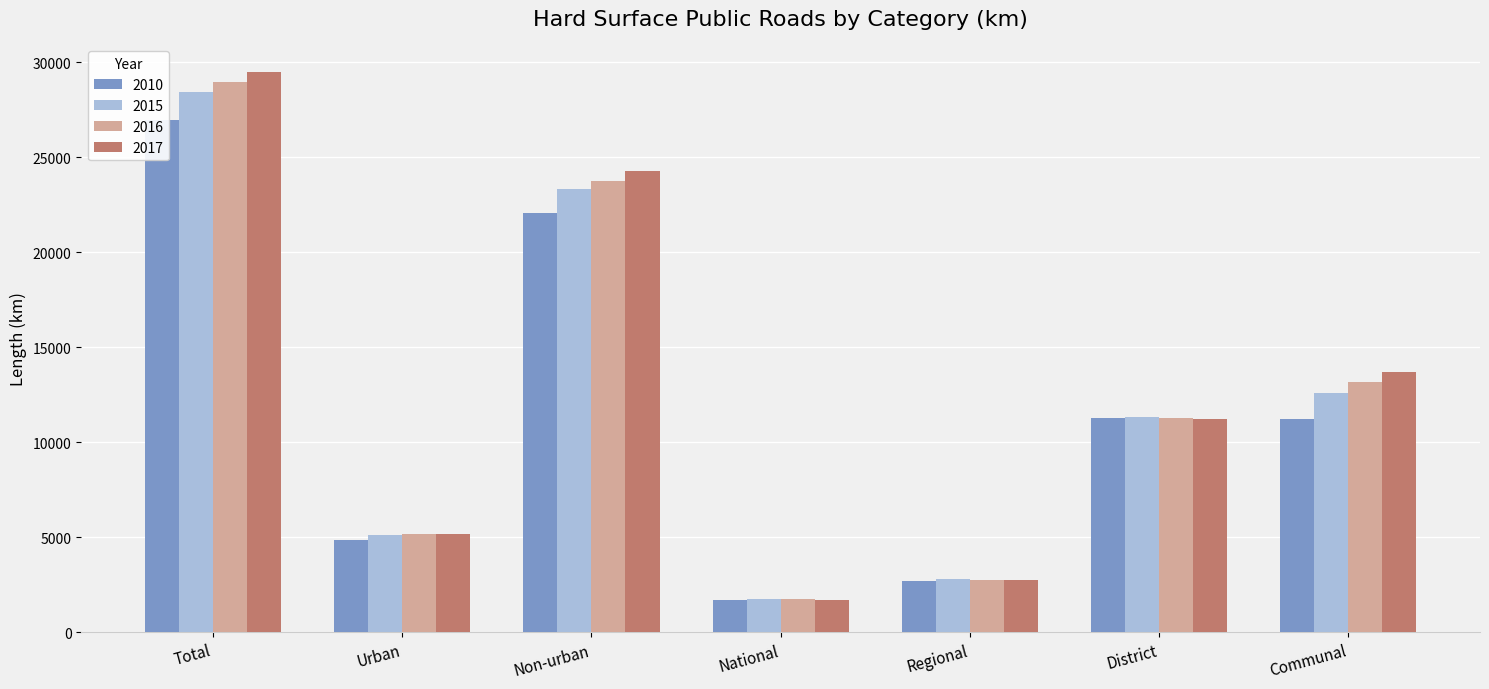

Between District and Total, which is larger?

Total